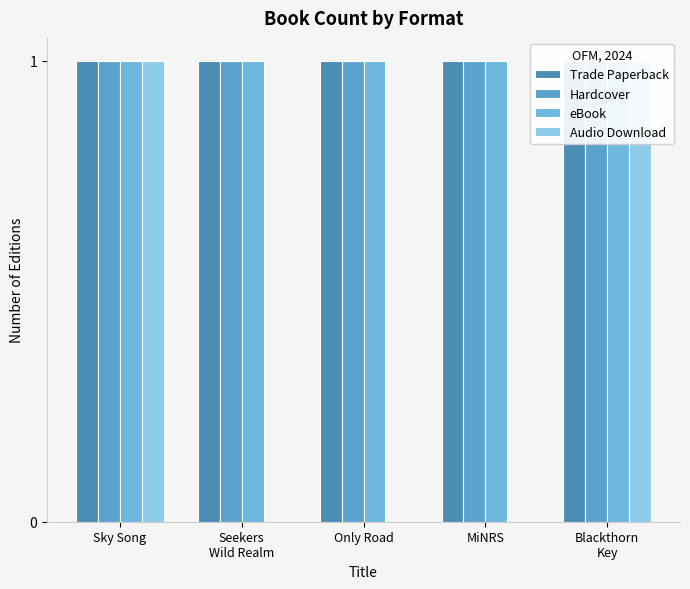

Reading left to right, transcribe all the data shown in this chart.

Trade Paperback: Sky Song=1	Seekers
Wild Realm=1	Only Road=1	MiNRS=1	Blackthorn
Key=1
Hardcover: Sky Song=1	Seekers
Wild Realm=1	Only Road=1	MiNRS=1	Blackthorn
Key=1
eBook: Sky Song=1	Seekers
Wild Realm=1	Only Road=1	MiNRS=1	Blackthorn
Key=1
Audio Download: Sky Song=1	Seekers
Wild Realm=0	Only Road=0	MiNRS=0	Blackthorn
Key=1